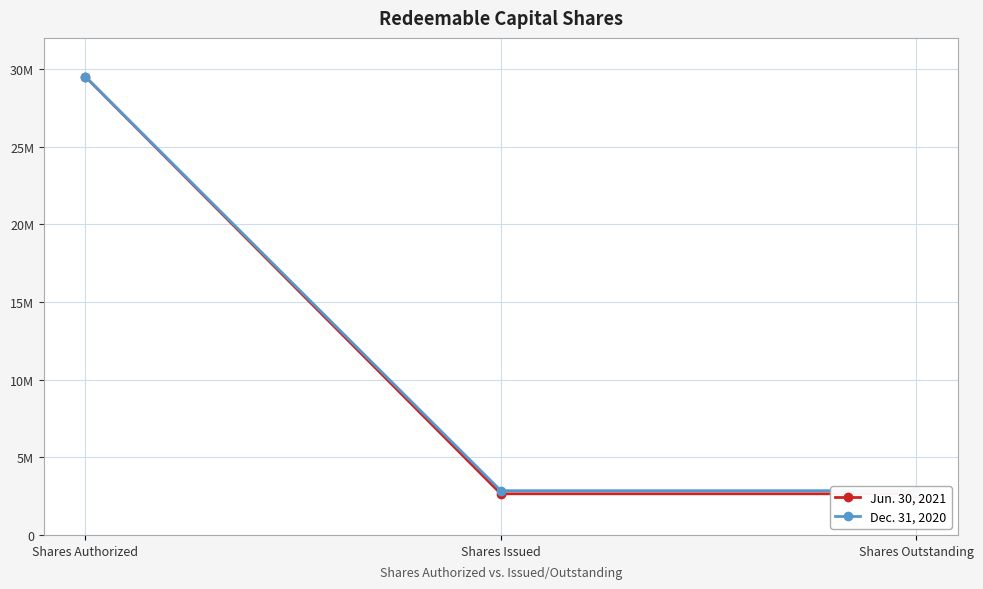

Which series changed the most between Shares Authorized and Shares Issued?

Jun. 30, 2021